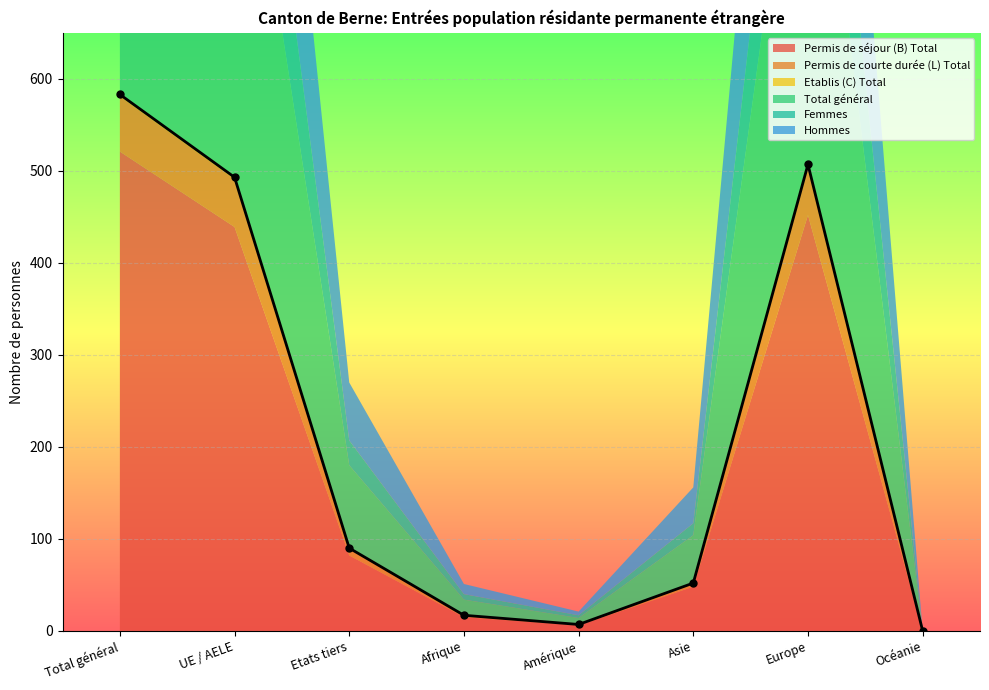

Which category has the highest value in the Total général series?

Total général